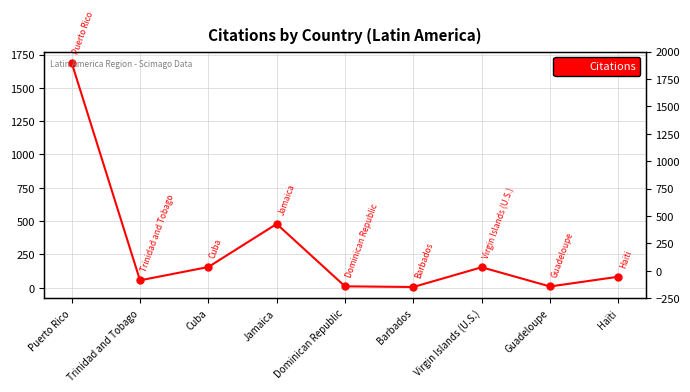

True or false: the data shows 16 at Guadeloupe.

False